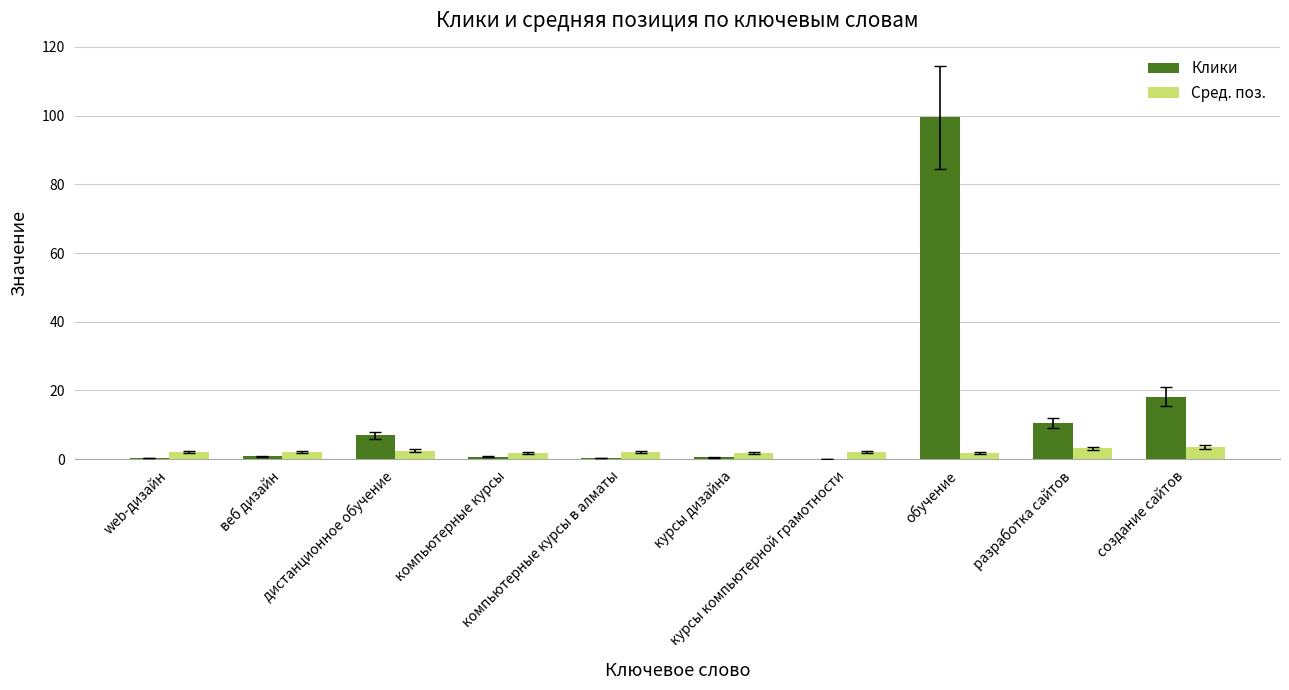

What is the spread (max minus min) of values at дистанционное обучение?

4.4